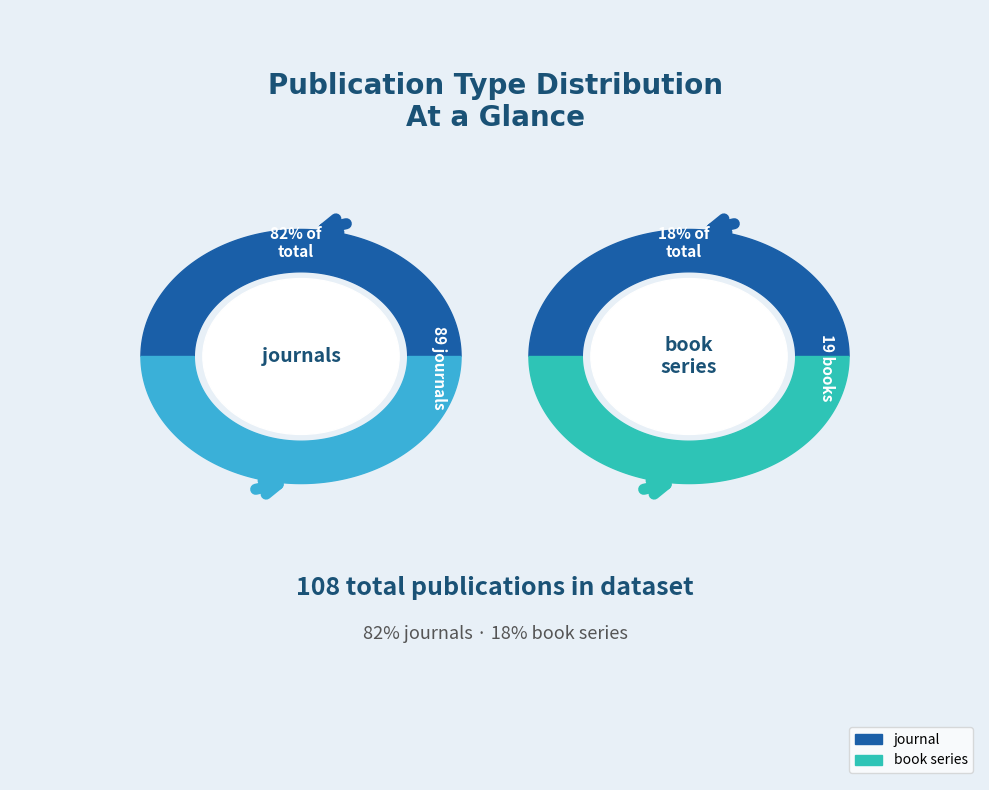

Is it true that book series is 18% of the pie?

True